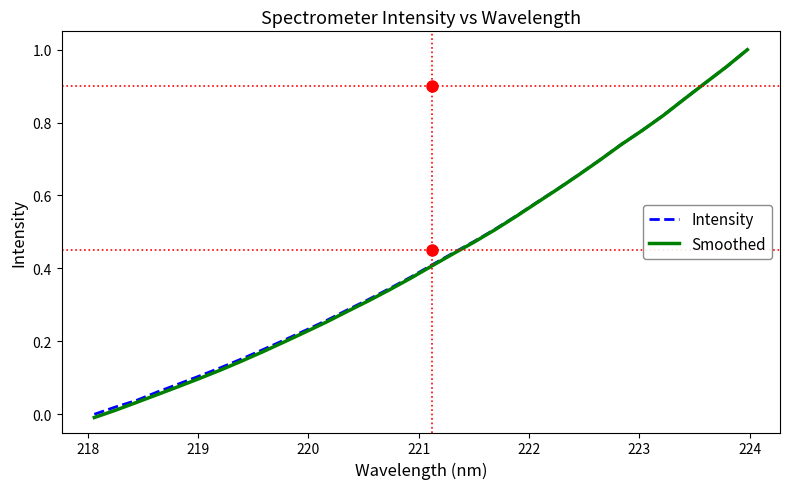

Which series has the largest range (max minus min)?

Smoothed